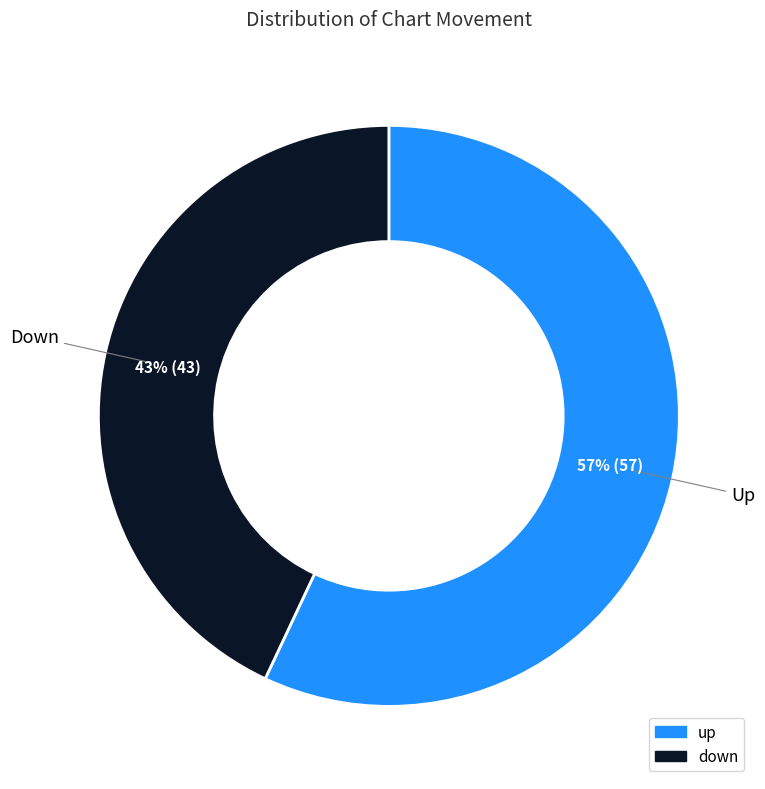

Which slice is the smallest?

down